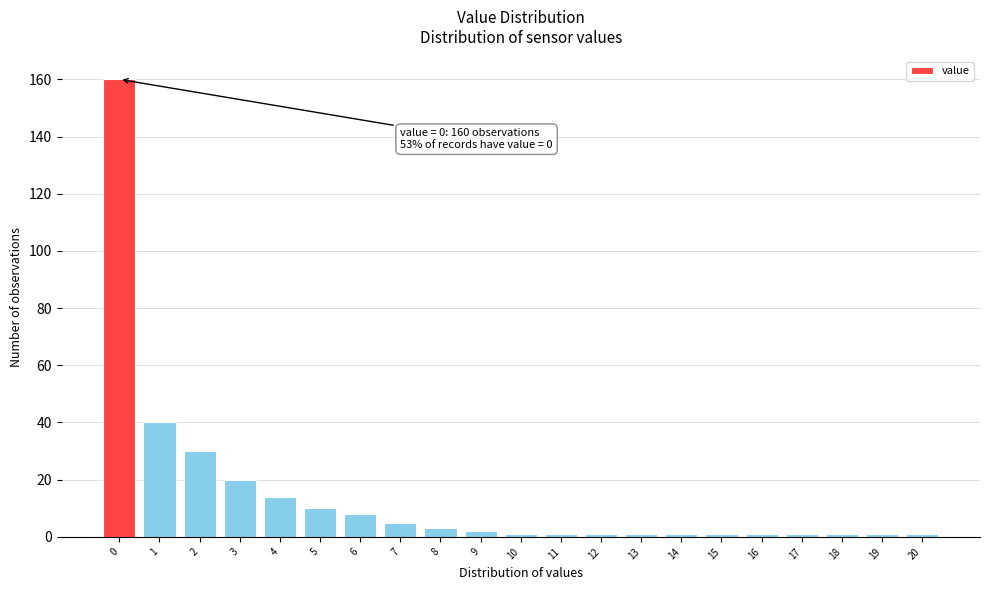

Which range on the x-axis has the tallest bar?

-0.5 to 0.5